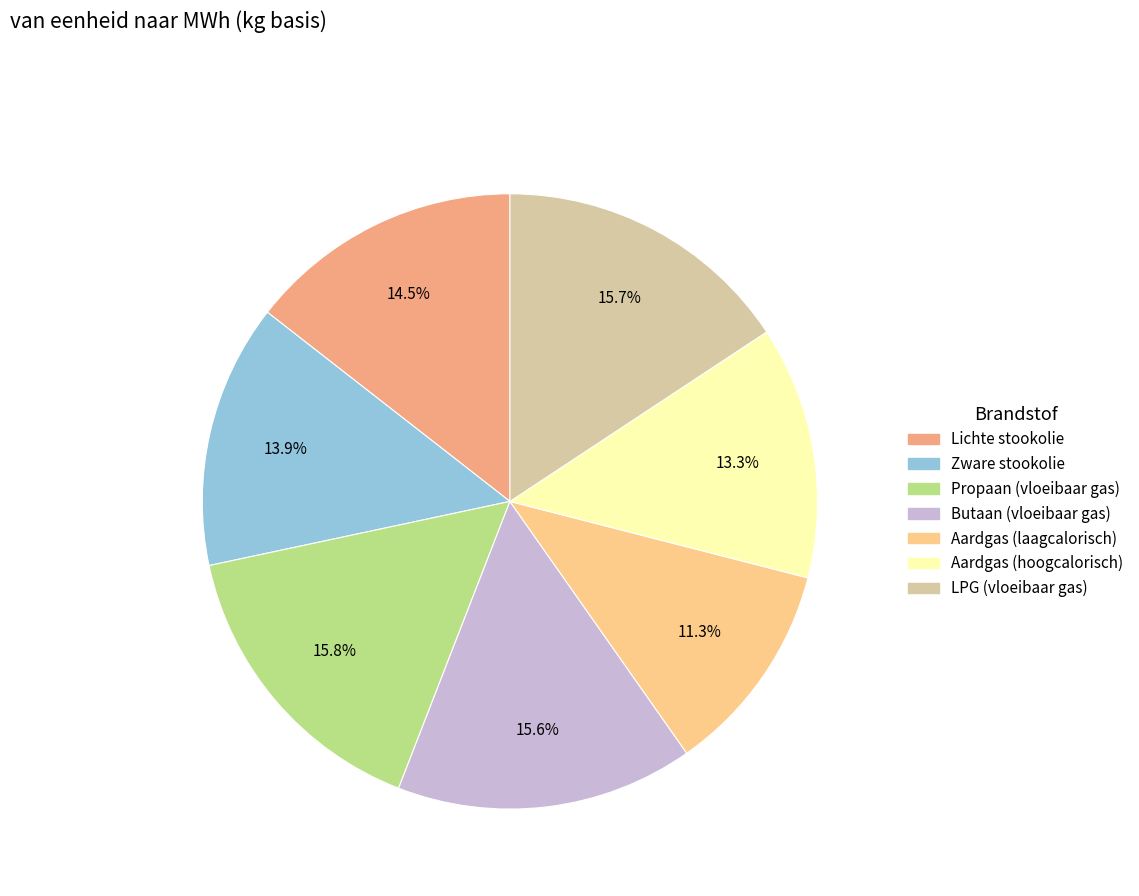

To the nearest percent, what percentage of the pie is Aardgas (hoogcalorisch)?

13%